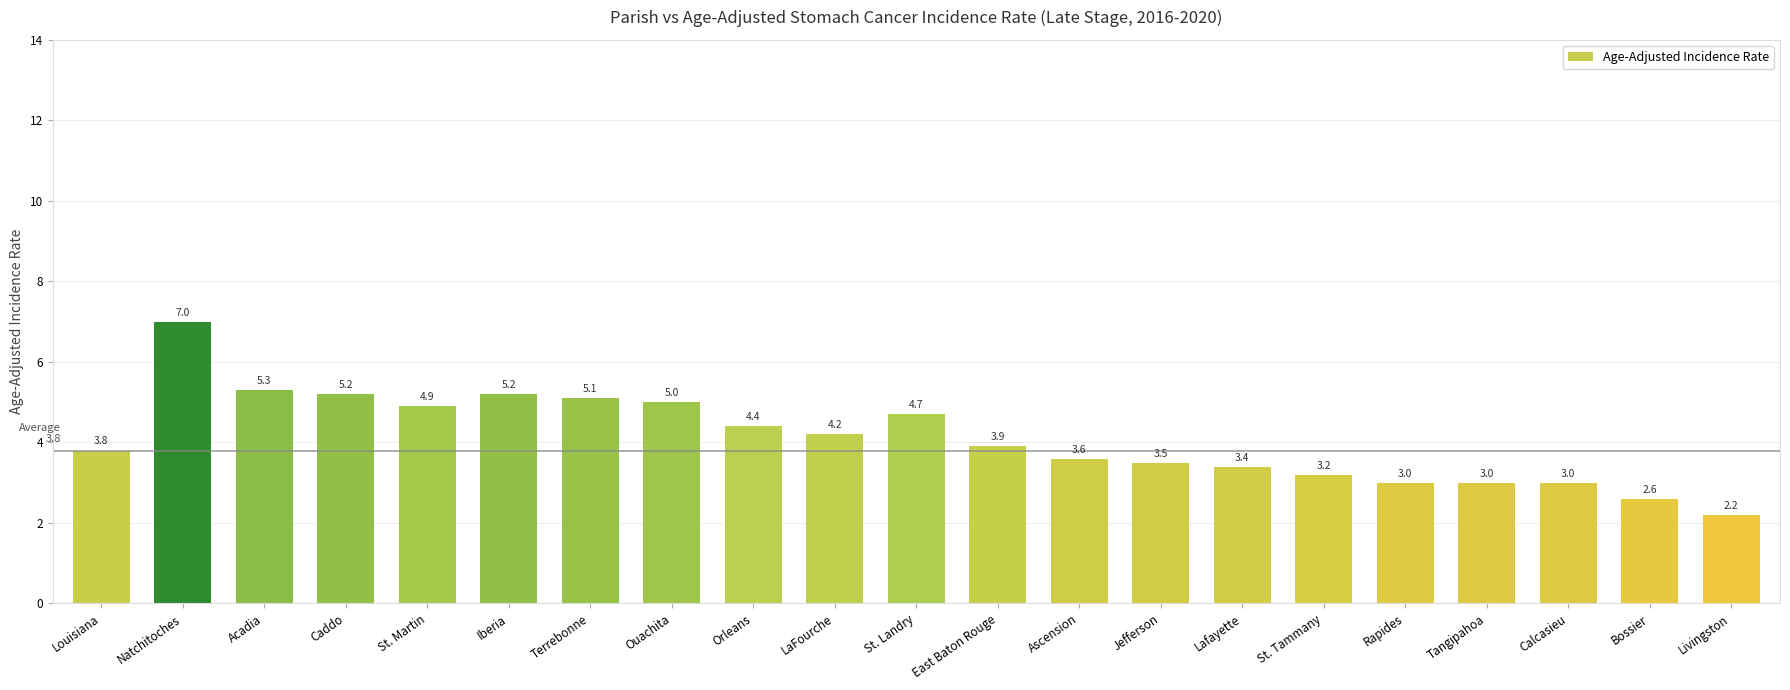

What position from the right is St. Tammany?

6